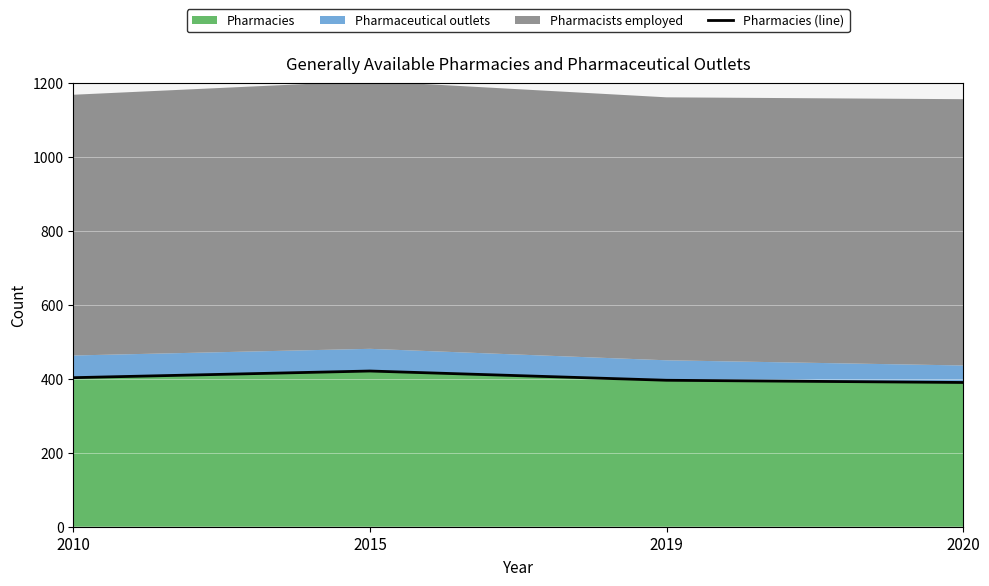

List the labels in order of value, smallest first.

2020, 2019, 2010, 2015